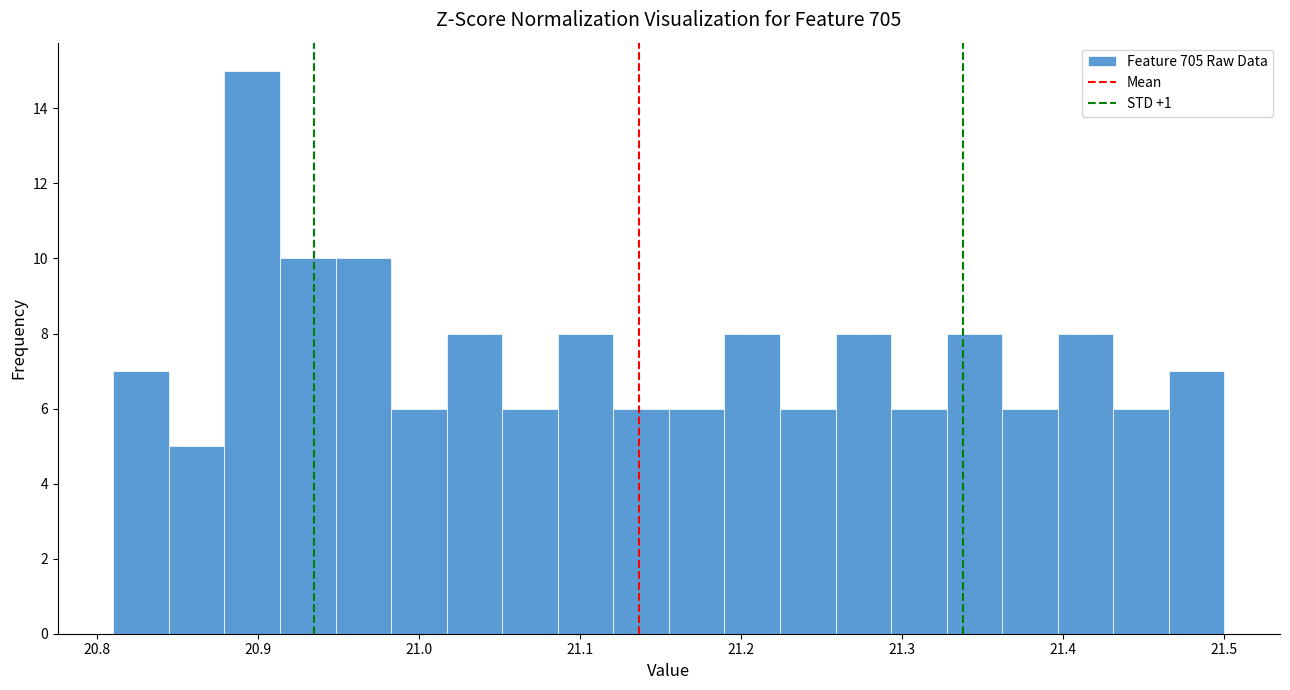

Read against the x-axis, roughly where is the centre of the tallest bar?

20.90